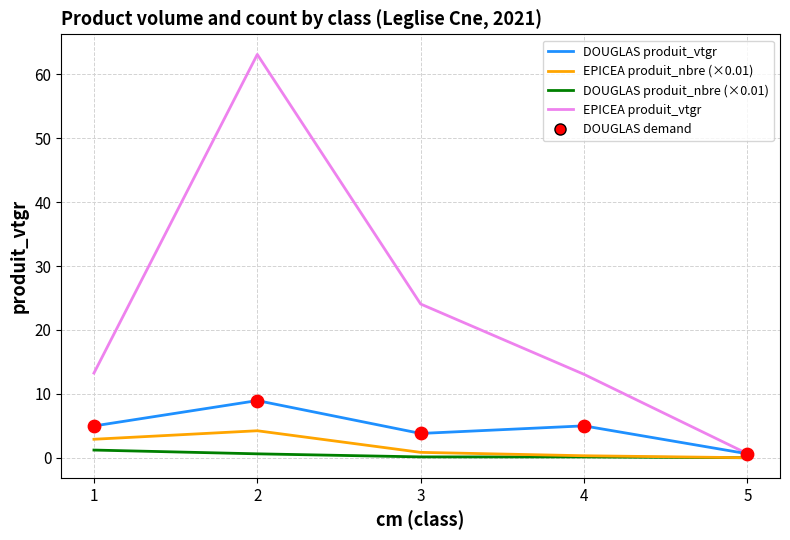

List the series in order of their peak value, highest first.

EPICEA produit_vtgr, DOUGLAS produit_vtgr, EPICEA produit_nbre (×0.01), DOUGLAS produit_nbre (×0.01)